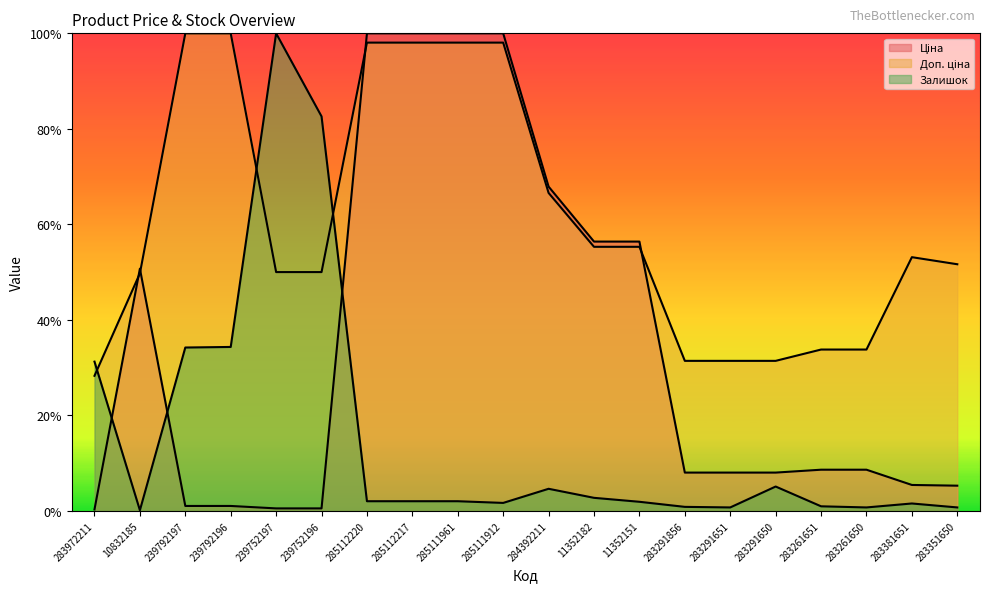

What is the label of the 9th point from the right?

11352182